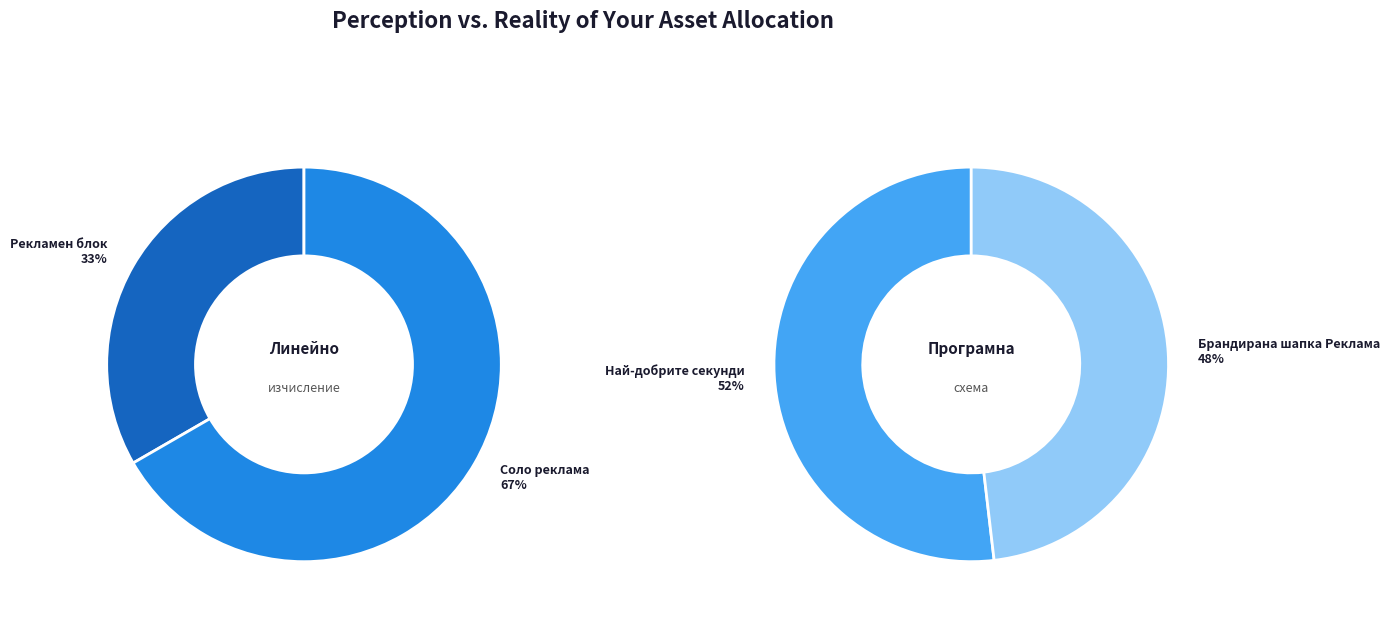

Approximately how many times larger is the value at Брандирана шапка Реклама compared to Най-добрите секунди?

0.9